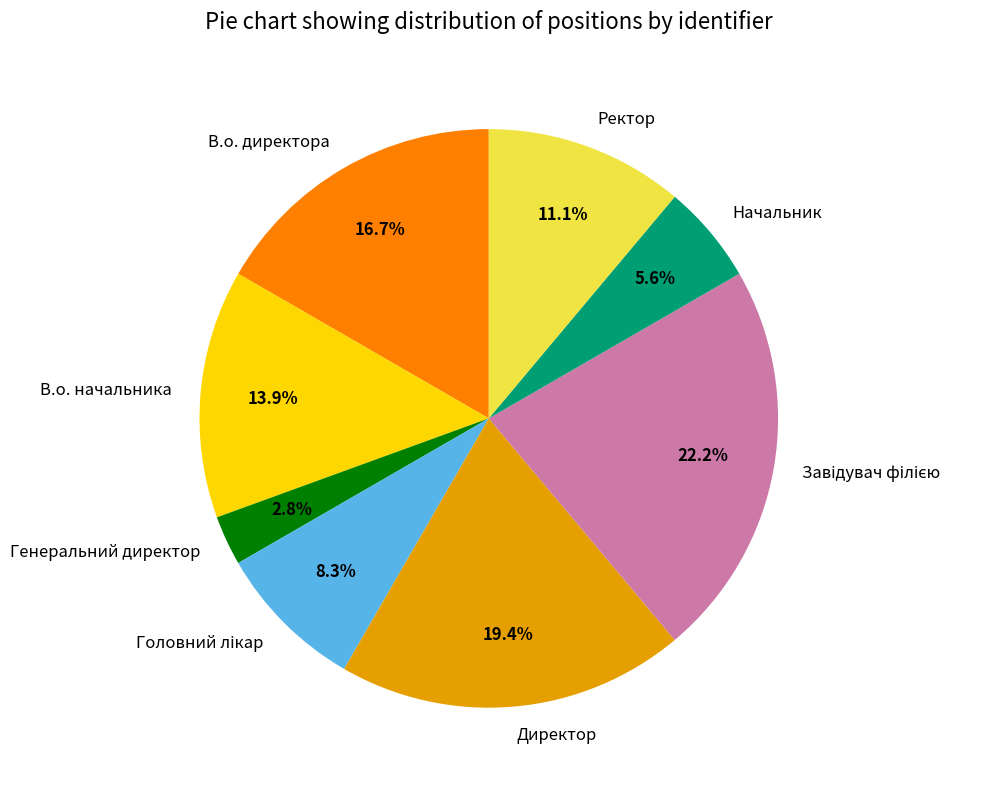

Is there a majority slice in this chart?

No